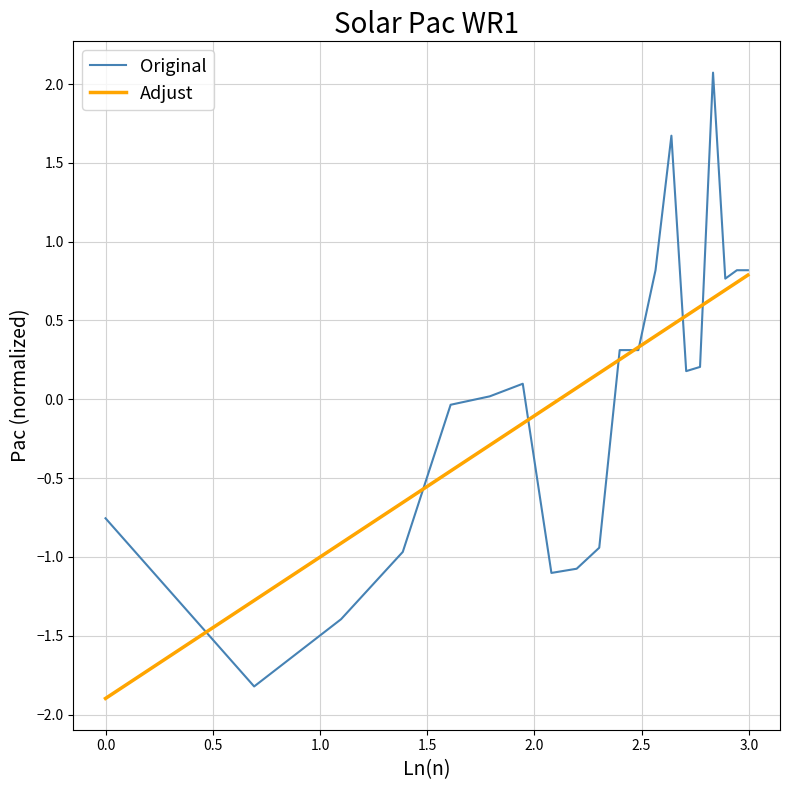

What is the minimum value shown in the chart?

-1.9